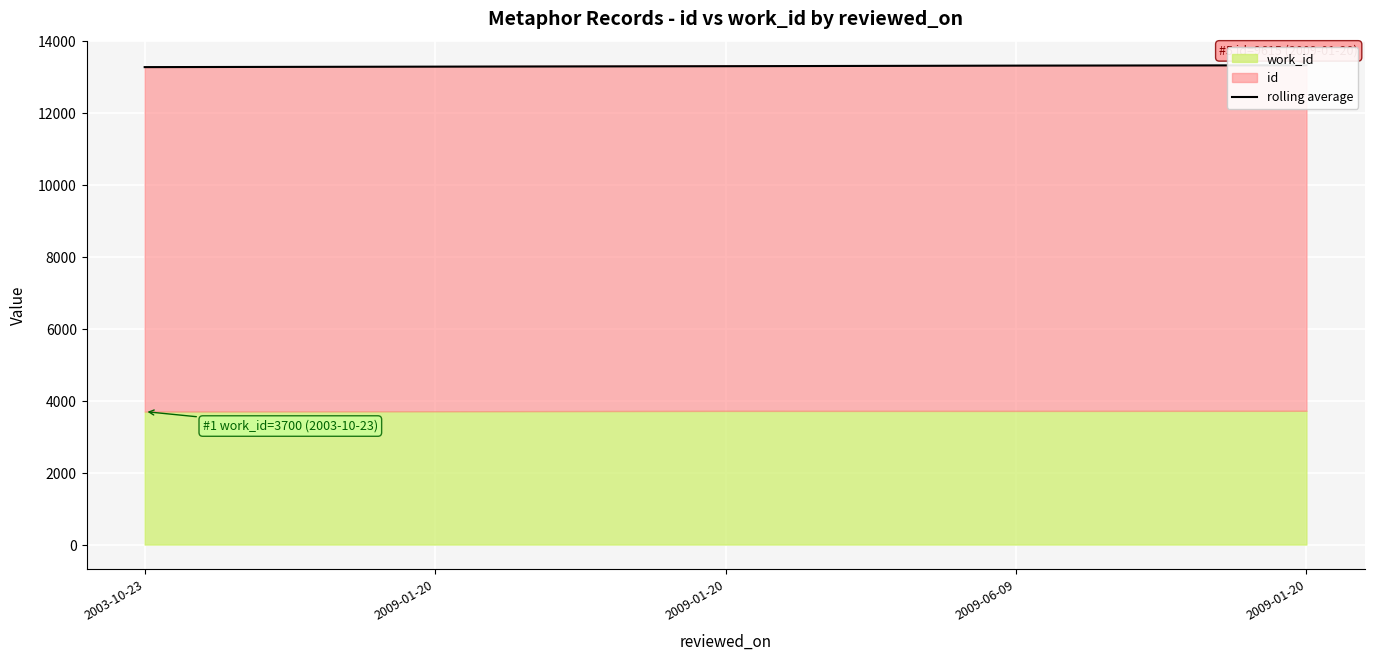

What is the label of the 4th point from the left?

2009-06-09